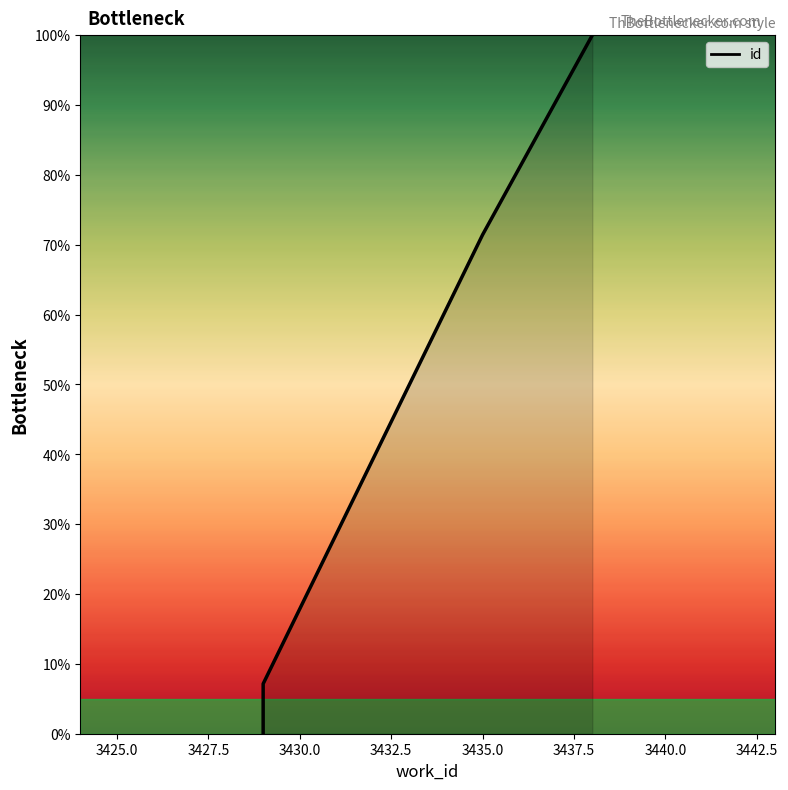

How many lines are shown in the chart?

1